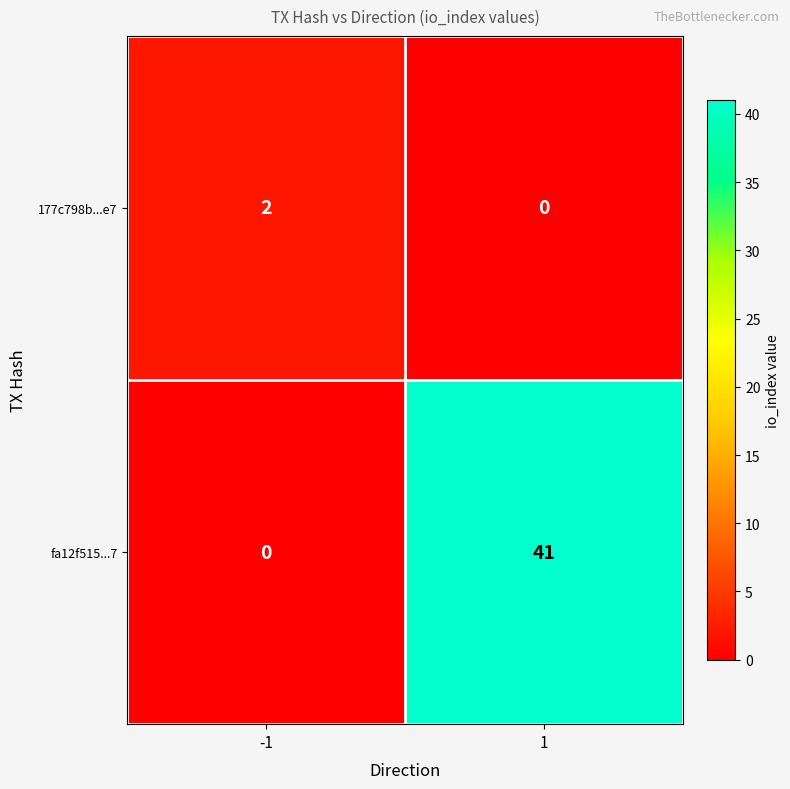

Is it true that fa12f515...7 equals 0 at -1?

True